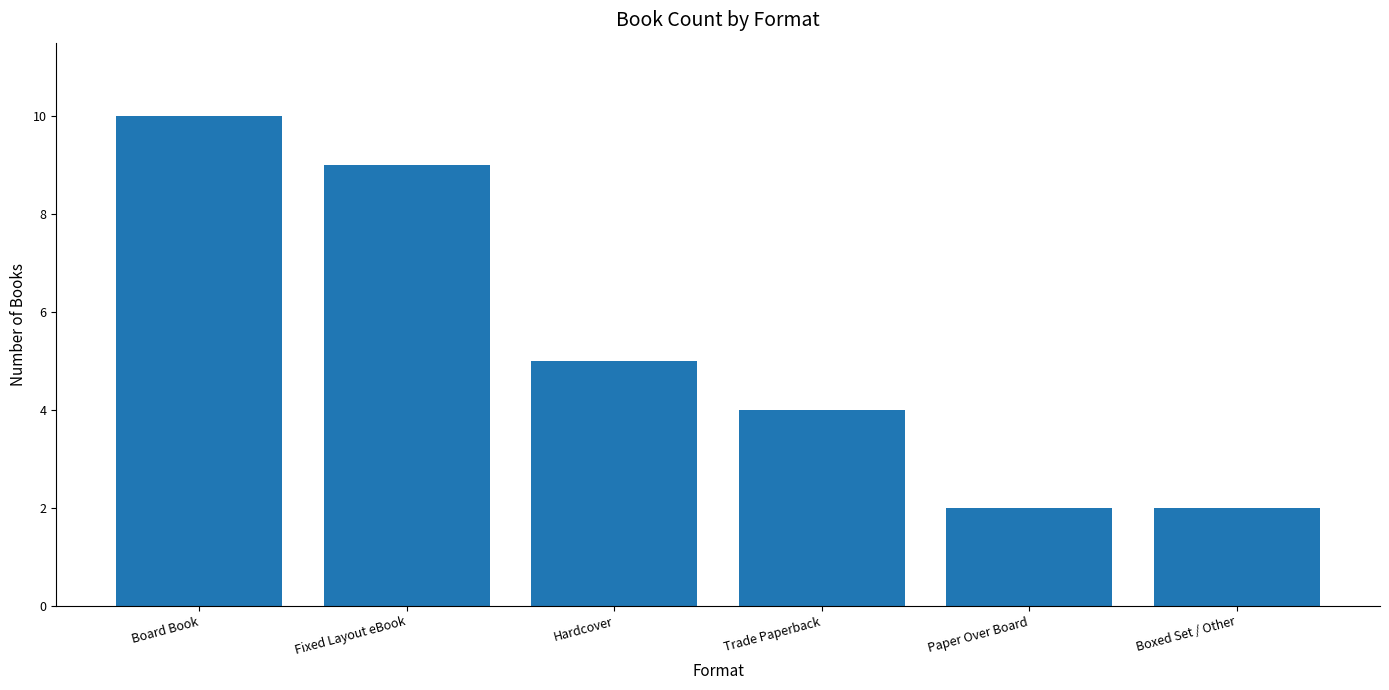

Are the bars horizontal?

No